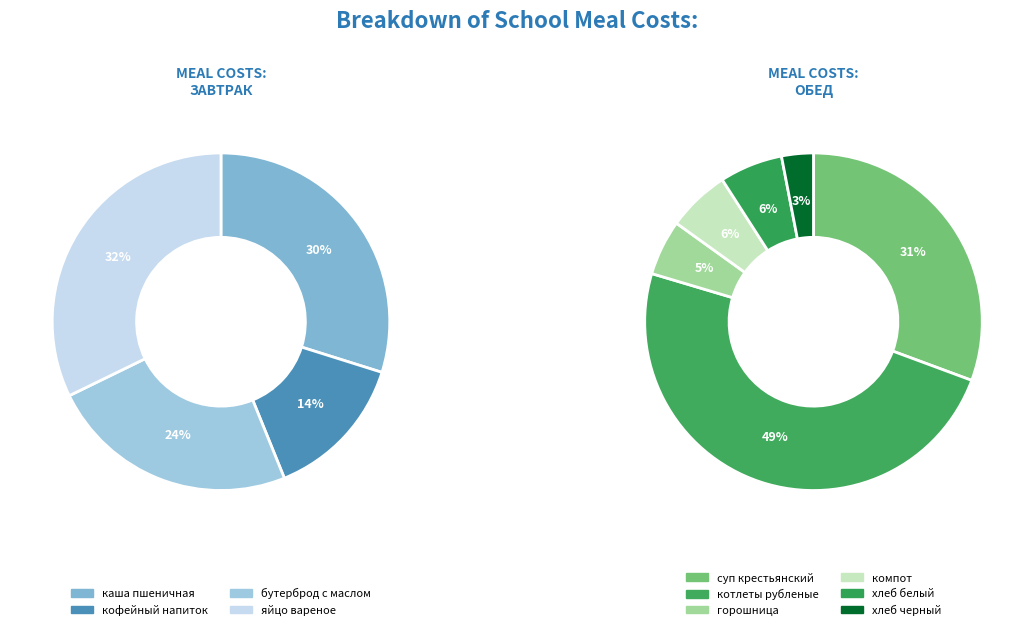

Which slice is the largest?

котлеты рубленые